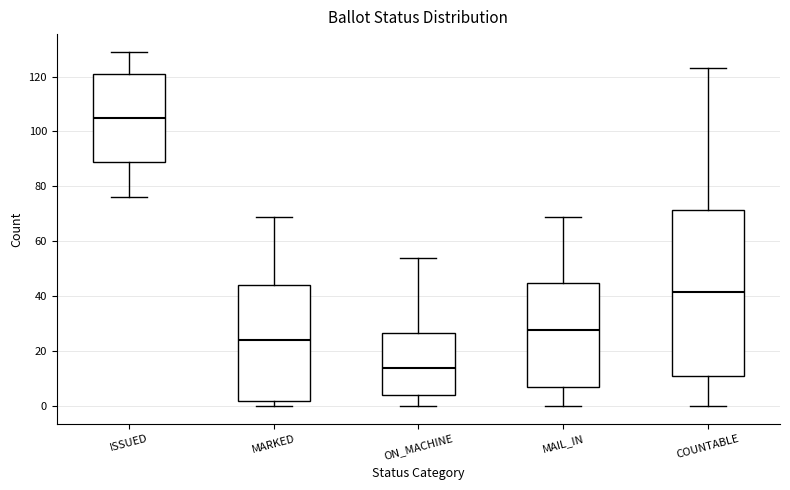

Where does the upper whisker of the box for MAIL_IN end on the y-axis? The values are not printed on the chart, so give them approximately, as read against the axis.

70